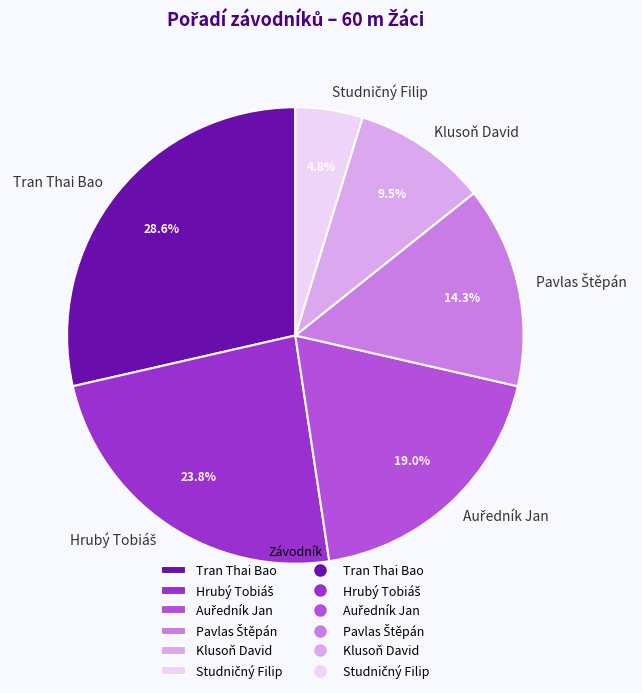

How many slices are in this pie chart?

6